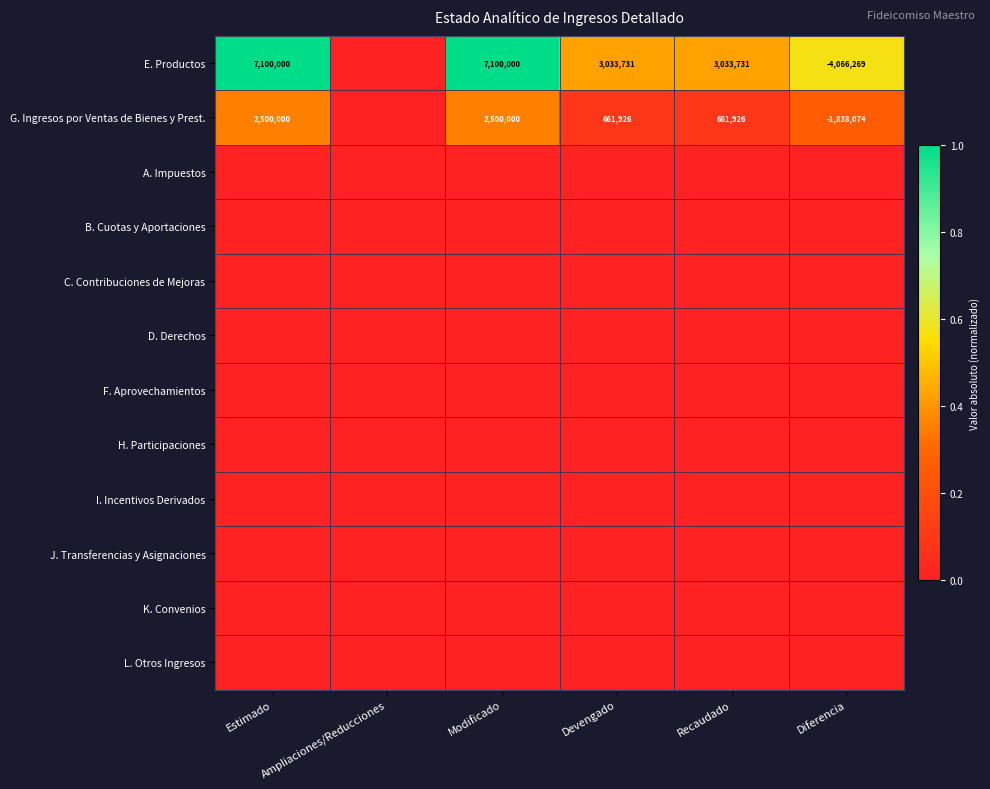

At which category is the sum across all series the highest?

Estimado